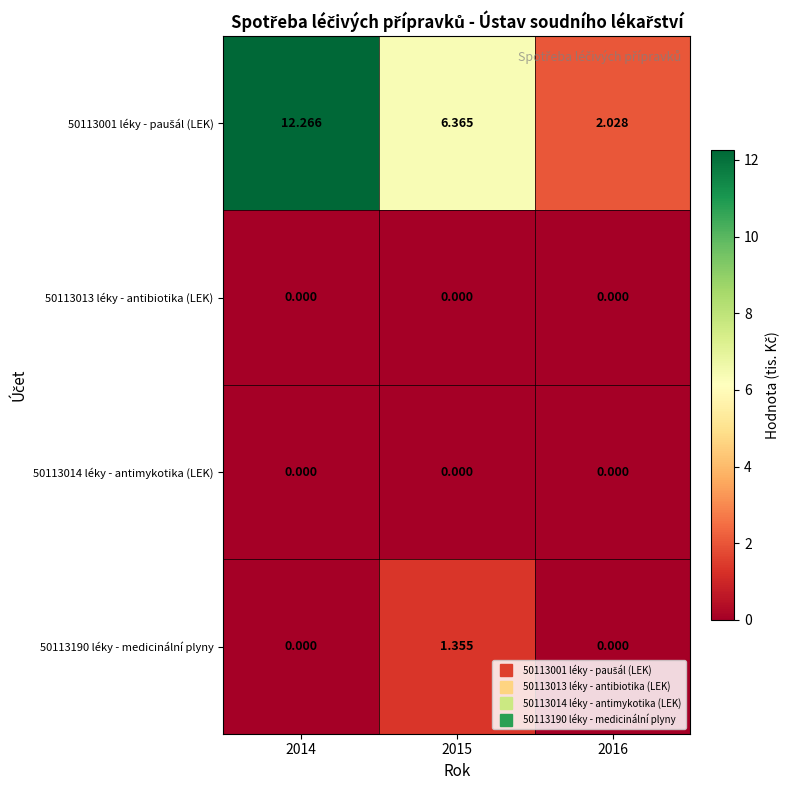

What is the difference between the highest and lowest values at 2014?

12.3